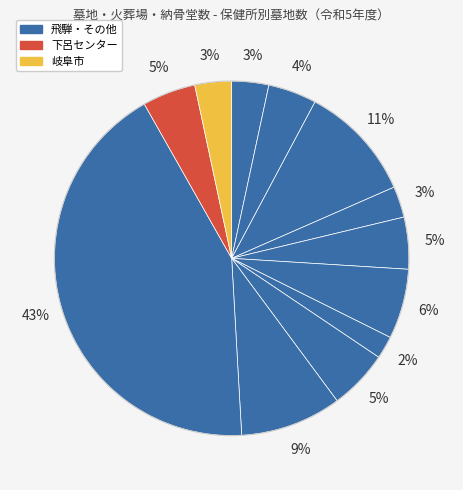

How many slices are in this pie chart?

12